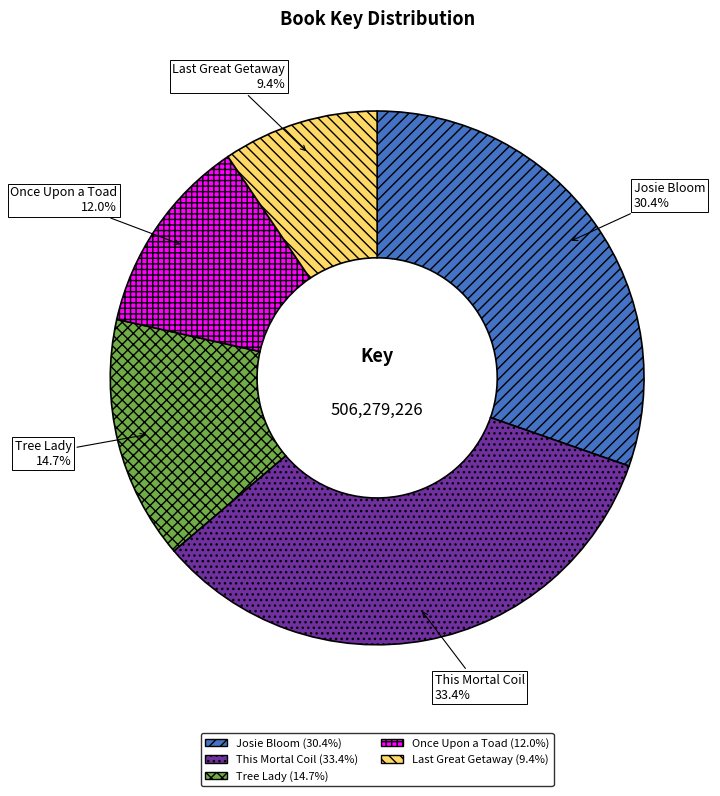

To the nearest percent, what is the average slice percentage?

20%